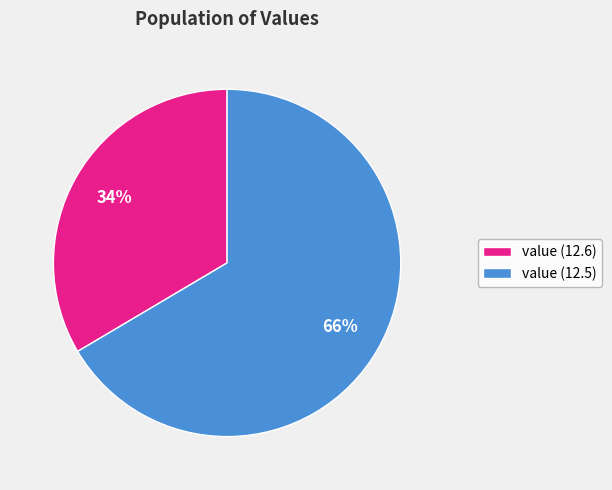

The value (12.5) slice represents 61% of the pie. True or false?

False